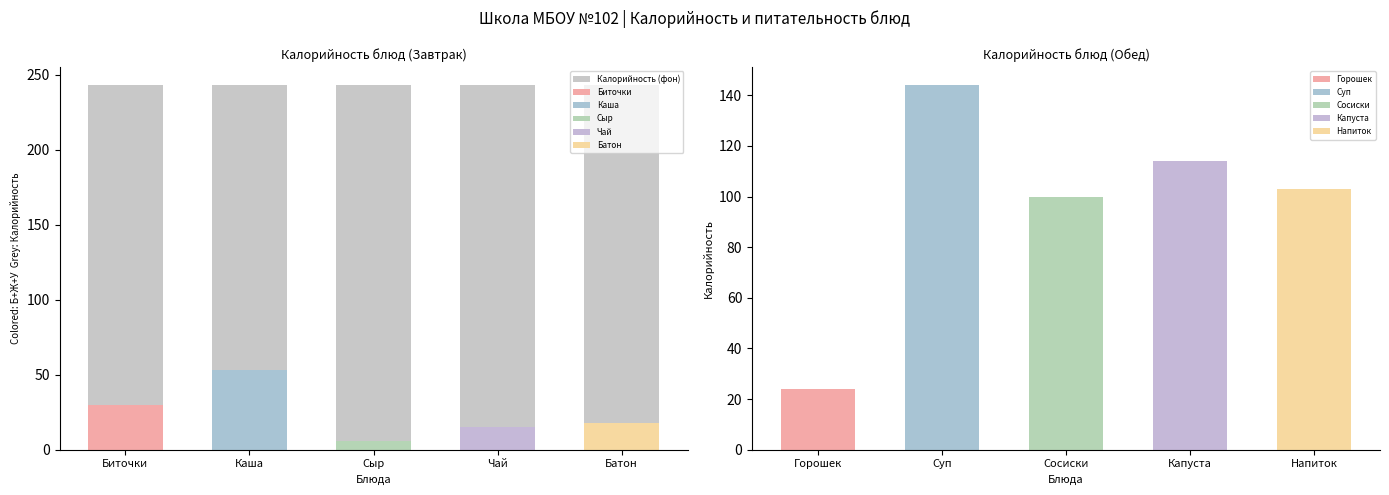

Which series has the largest total across all categories?

Калорийность